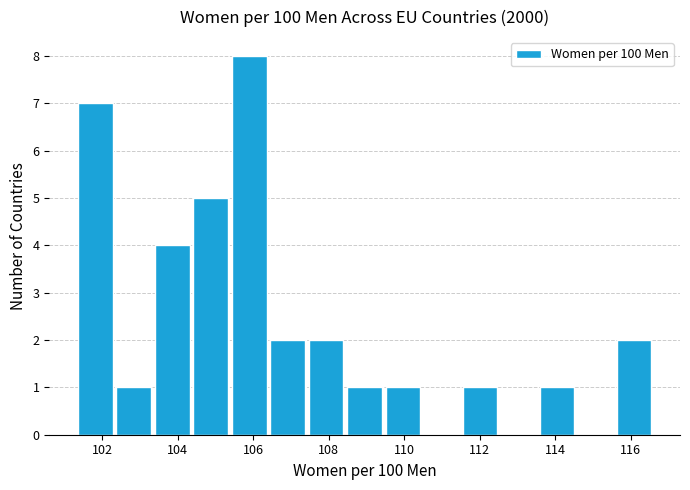

What is the height of the bar covering 104.36 to 105.38 on the x-axis? Neither the bar edges nor the heights are printed on the chart, so give them approximately, as read against the axes.

5